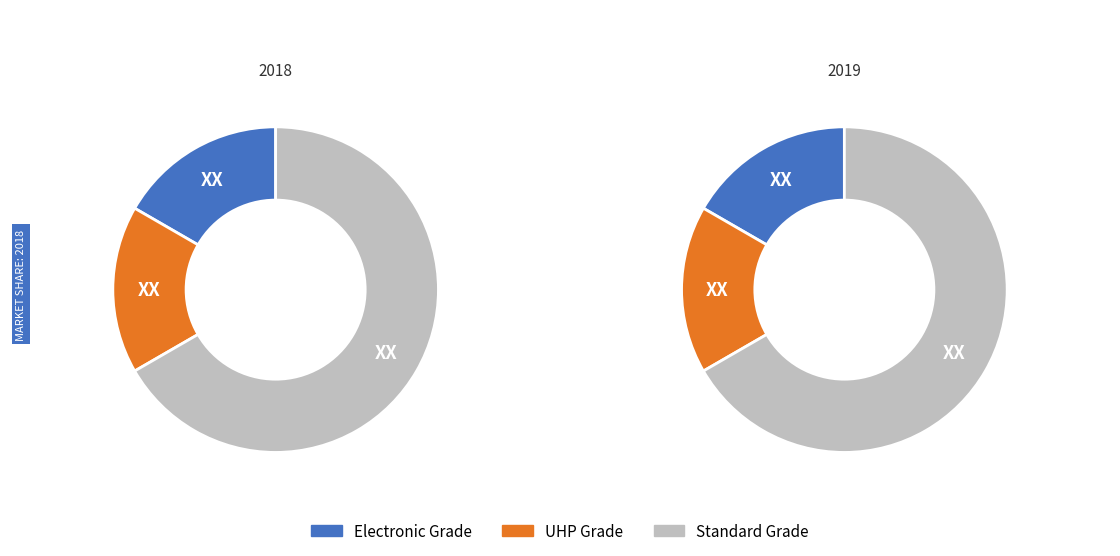

Count the number of slices in the pie.

3